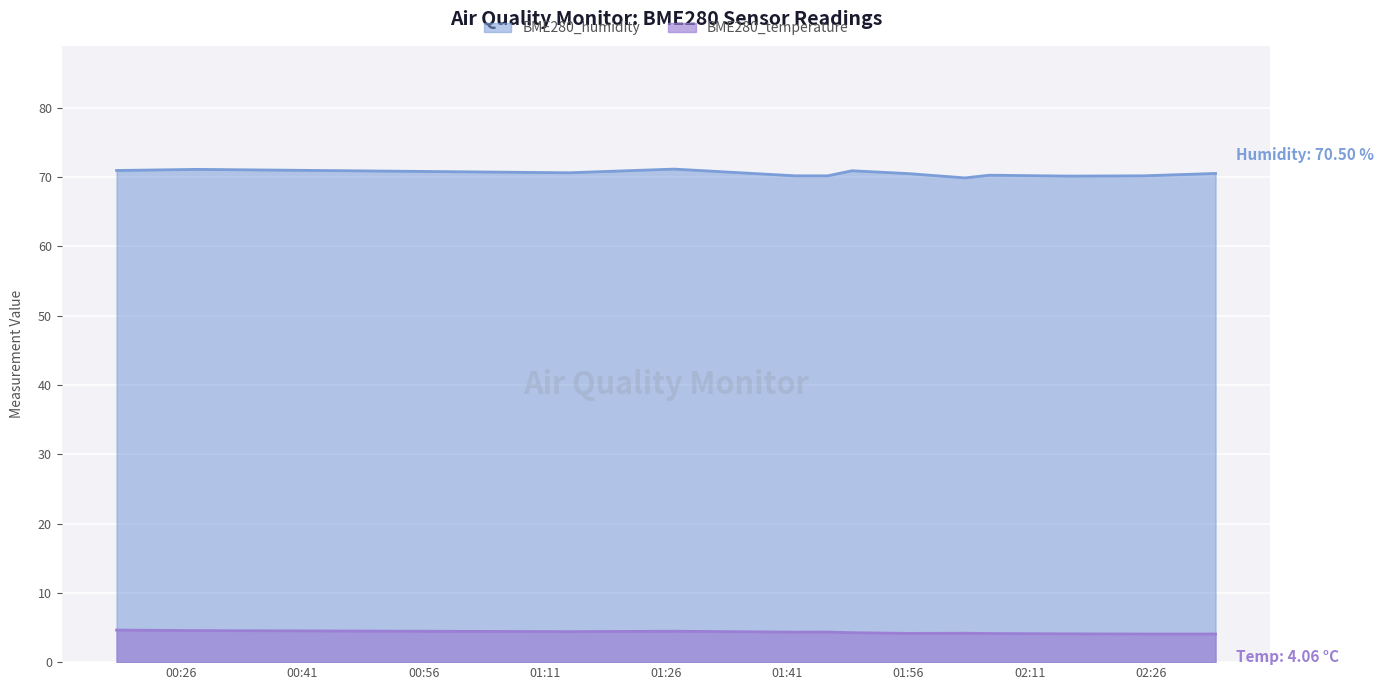

Is the value of BME280_temperature at 2021/11/21 02:06 greater than the value of BME280_humidity at 2021/11/21 02:34?

No